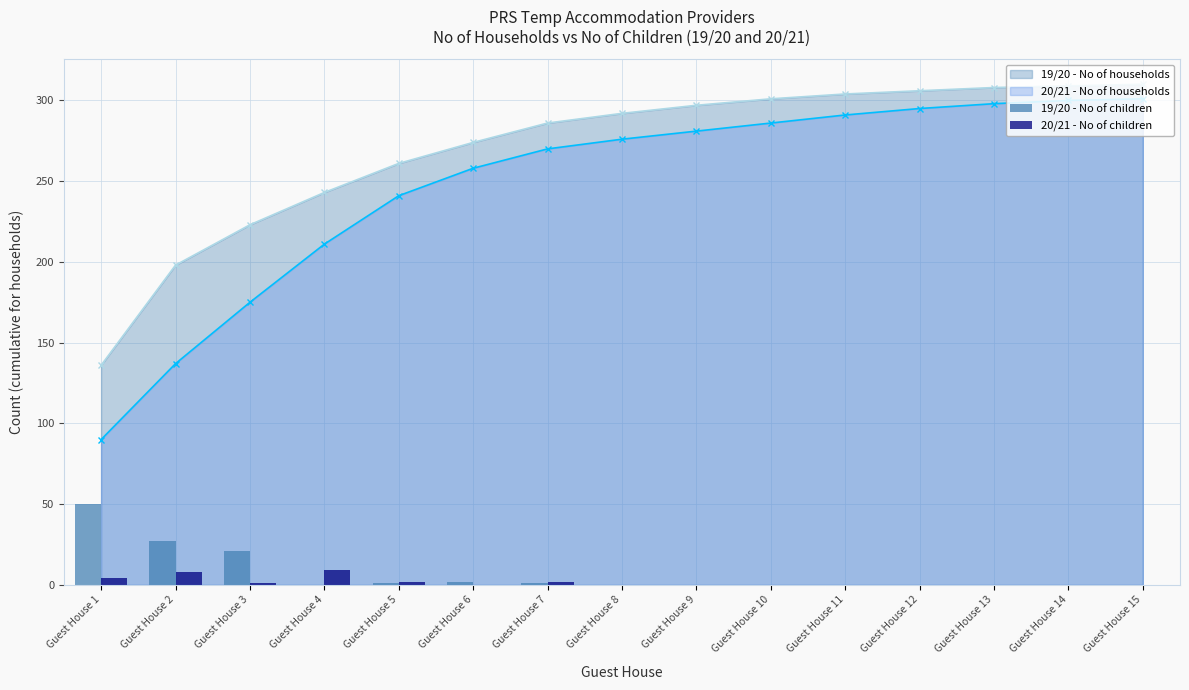

Between Guest House 14 and Guest House 9, which is larger?

Guest House 14